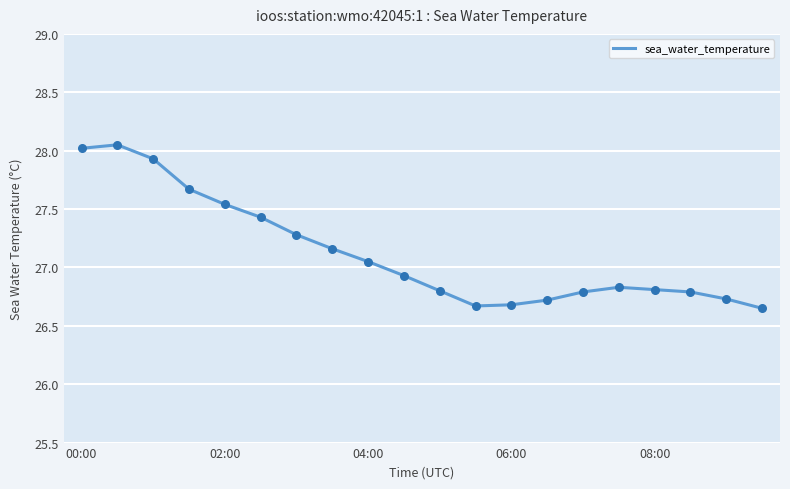

How many lines are shown in the chart?

1